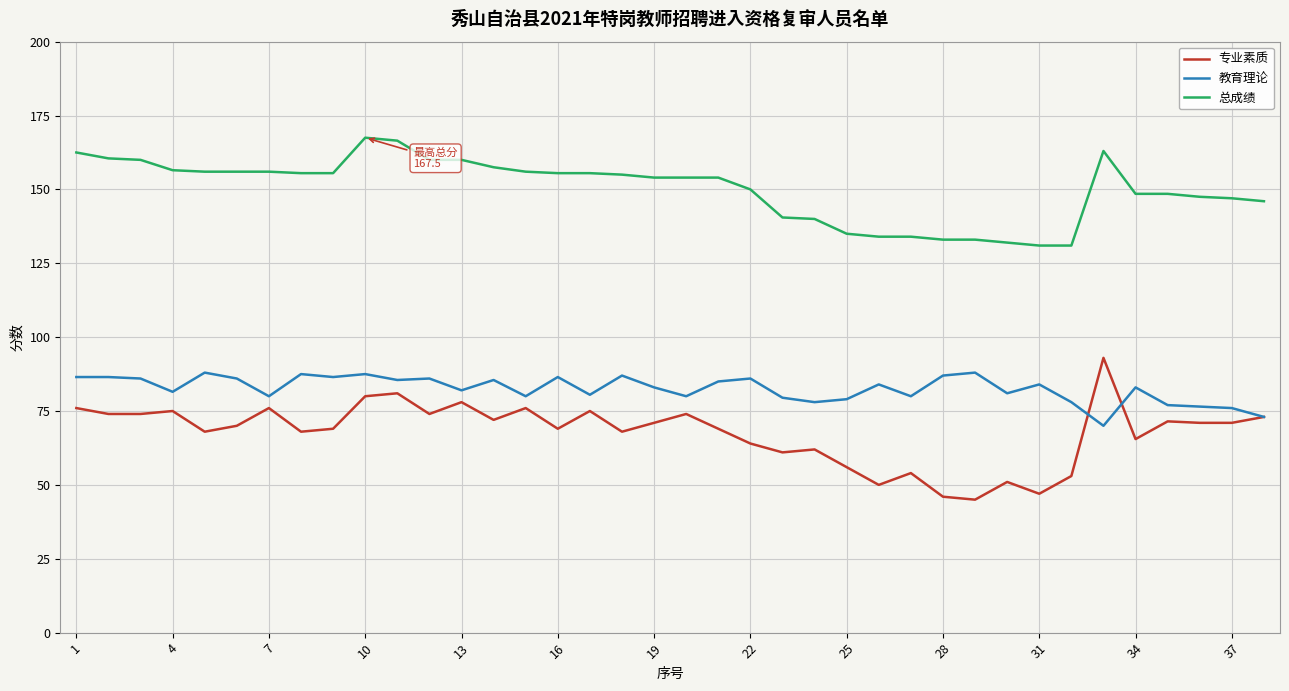

What is the maximum value shown in the chart?

167.5